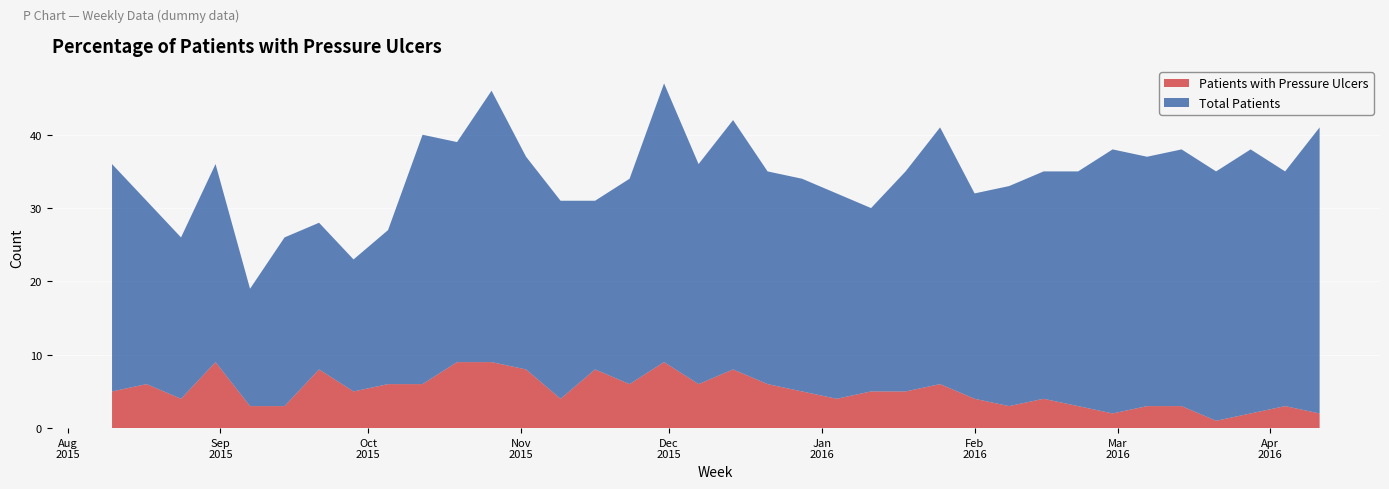

Reading left to right, what are all the values shown in this chart?

Patients with Pressure Ulcers: 2015-08-10=5	2015-08-17=6	2015-08-24=4	2015-08-31=9	2015-09-07=3	2015-09-14=3	2015-09-21=8	2015-09-28=5	2015-10-05=6	2015-10-12=6	2015-10-19=9	2015-10-26=9	2015-11-02=8	2015-11-09=4	2015-11-16=8	2015-11-23=6	2015-11-30=9	2015-12-07=6	2015-12-14=8	2015-12-21=6	2015-12-28=5	2016-01-04=4	2016-01-11=5	2016-01-18=5	2016-01-25=6	2016-02-01=4	2016-02-08=3	2016-02-15=4	2016-02-22=3	2016-02-29=2	2016-03-07=3	2016-03-14=3	2016-03-21=1	2016-03-28=2	2016-04-04=3	2016-04-11=2
Total Patients: 2015-08-10=31	2015-08-17=25	2015-08-24=22	2015-08-31=27	2015-09-07=16	2015-09-14=23	2015-09-21=20	2015-09-28=18	2015-10-05=21	2015-10-12=34	2015-10-19=30	2015-10-26=37	2015-11-02=29	2015-11-09=27	2015-11-16=23	2015-11-23=28	2015-11-30=38	2015-12-07=30	2015-12-14=34	2015-12-21=29	2015-12-28=29	2016-01-04=28	2016-01-11=25	2016-01-18=30	2016-01-25=35	2016-02-01=28	2016-02-08=30	2016-02-15=31	2016-02-22=32	2016-02-29=36	2016-03-07=34	2016-03-14=35	2016-03-21=34	2016-03-28=36	2016-04-04=32	2016-04-11=39